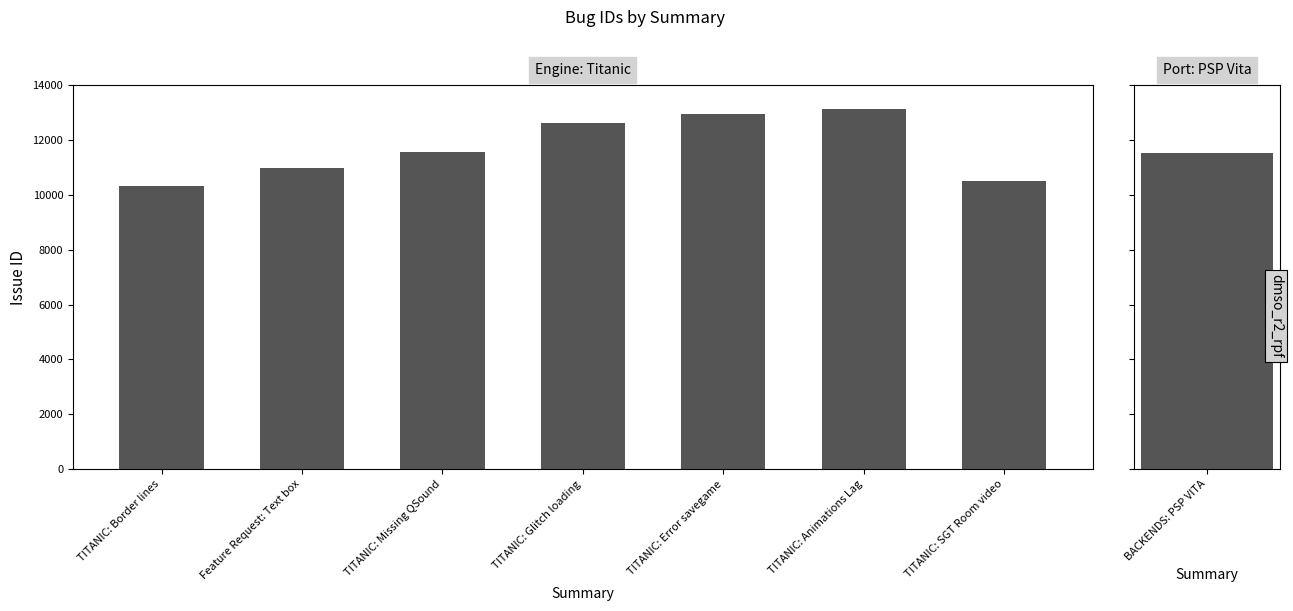

How many distinct data groups are displayed?

1